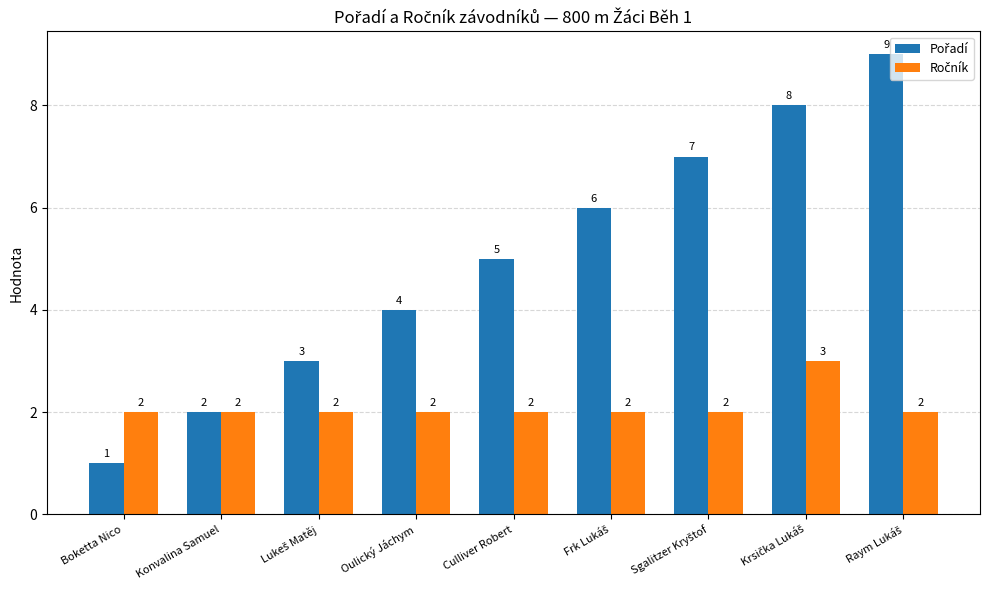

What is the spread (max minus min) of values at Culliver Robert?

3